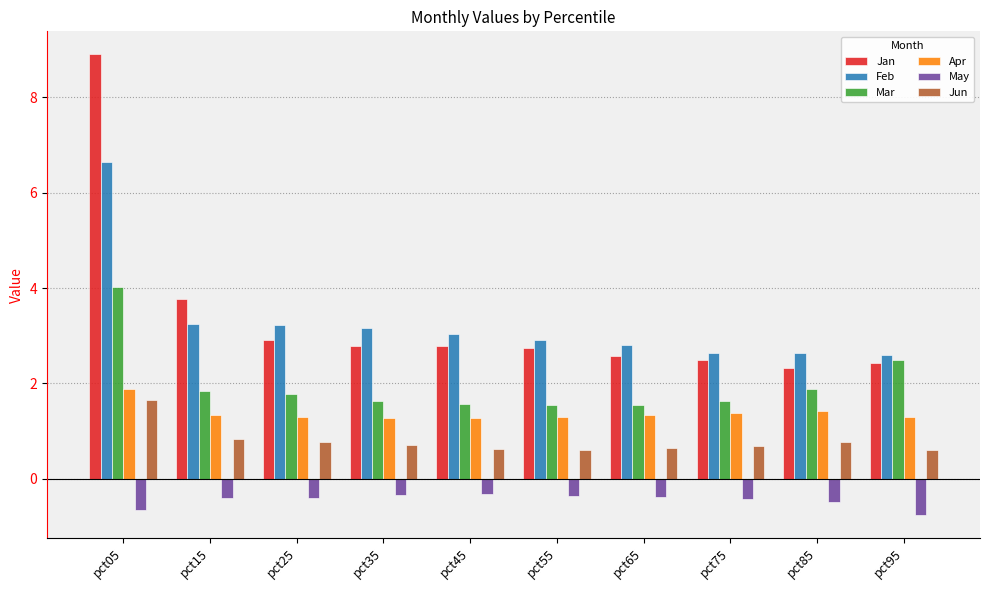

What is the average value of the Jun series?

0.8